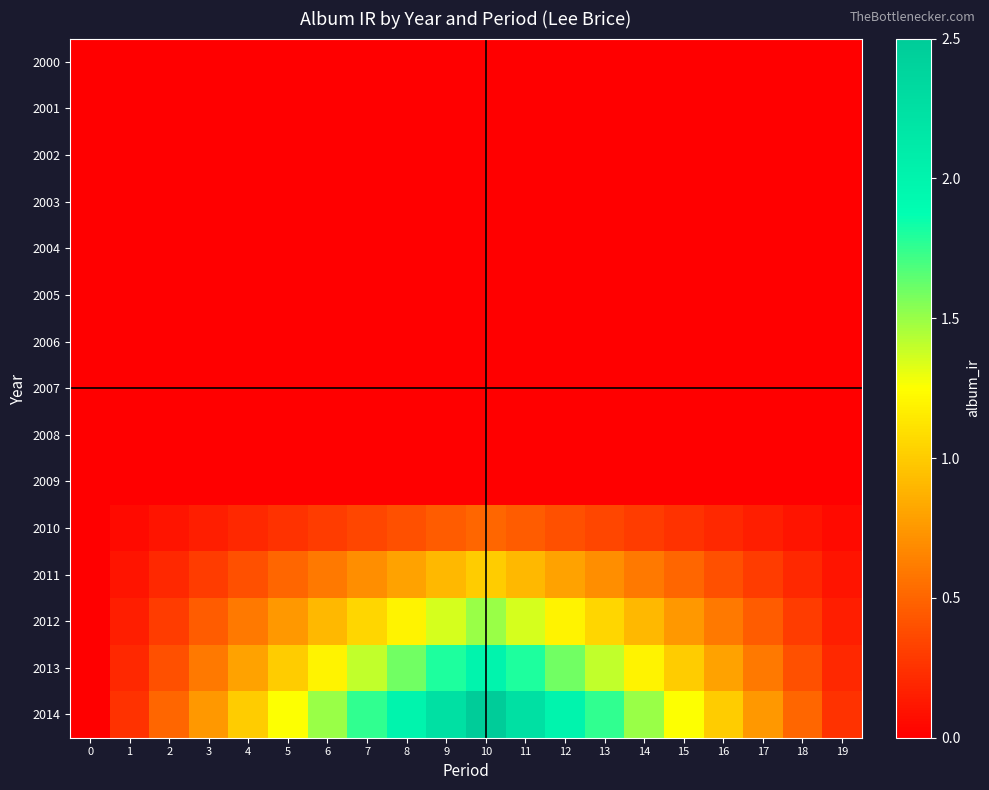

At how many categories does at least one series exceed 1?

11